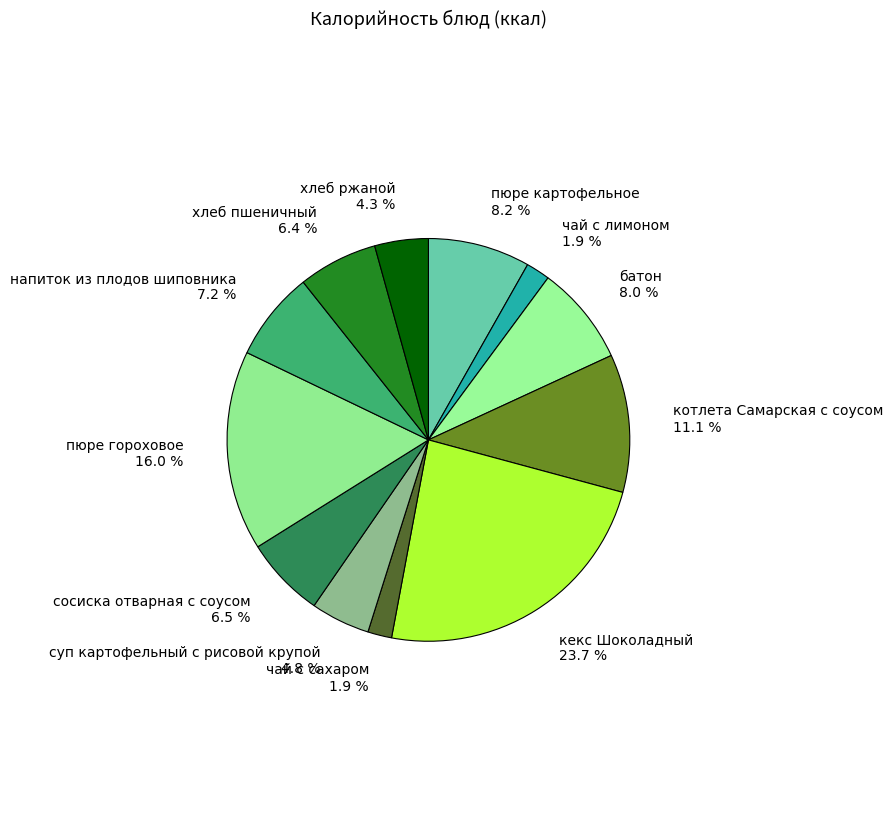

What percentage is the котлета Самарская с соусом slice, to the nearest percent?

11%